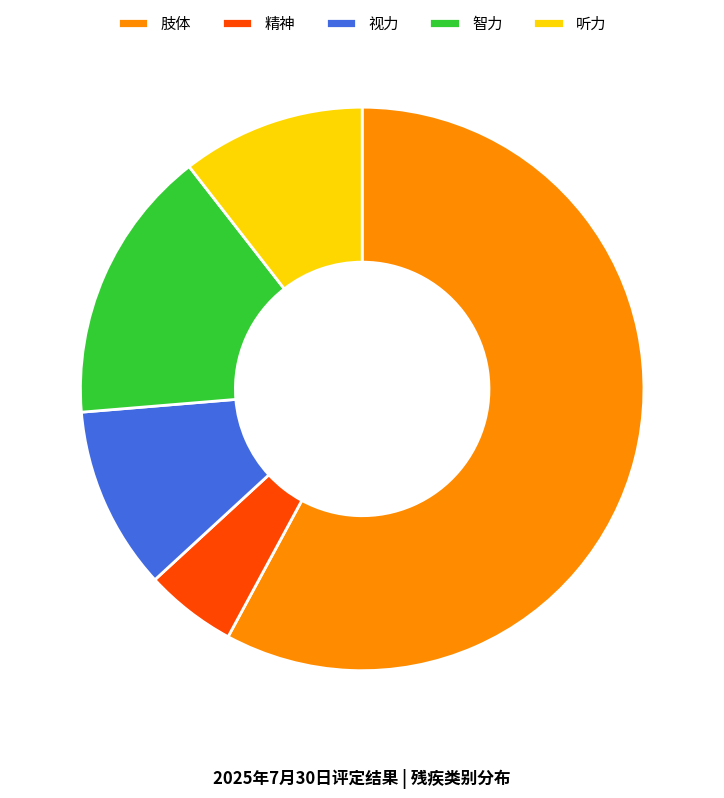

Combined, do 智力 and 精神 account for over 50%?

No